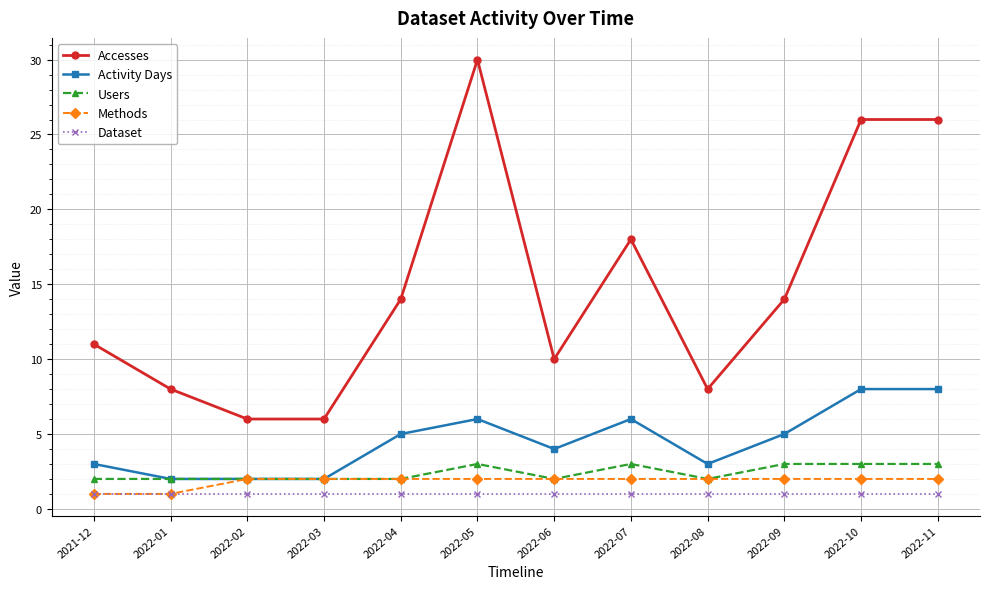

Which series has the largest range (max minus min)?

Accesses